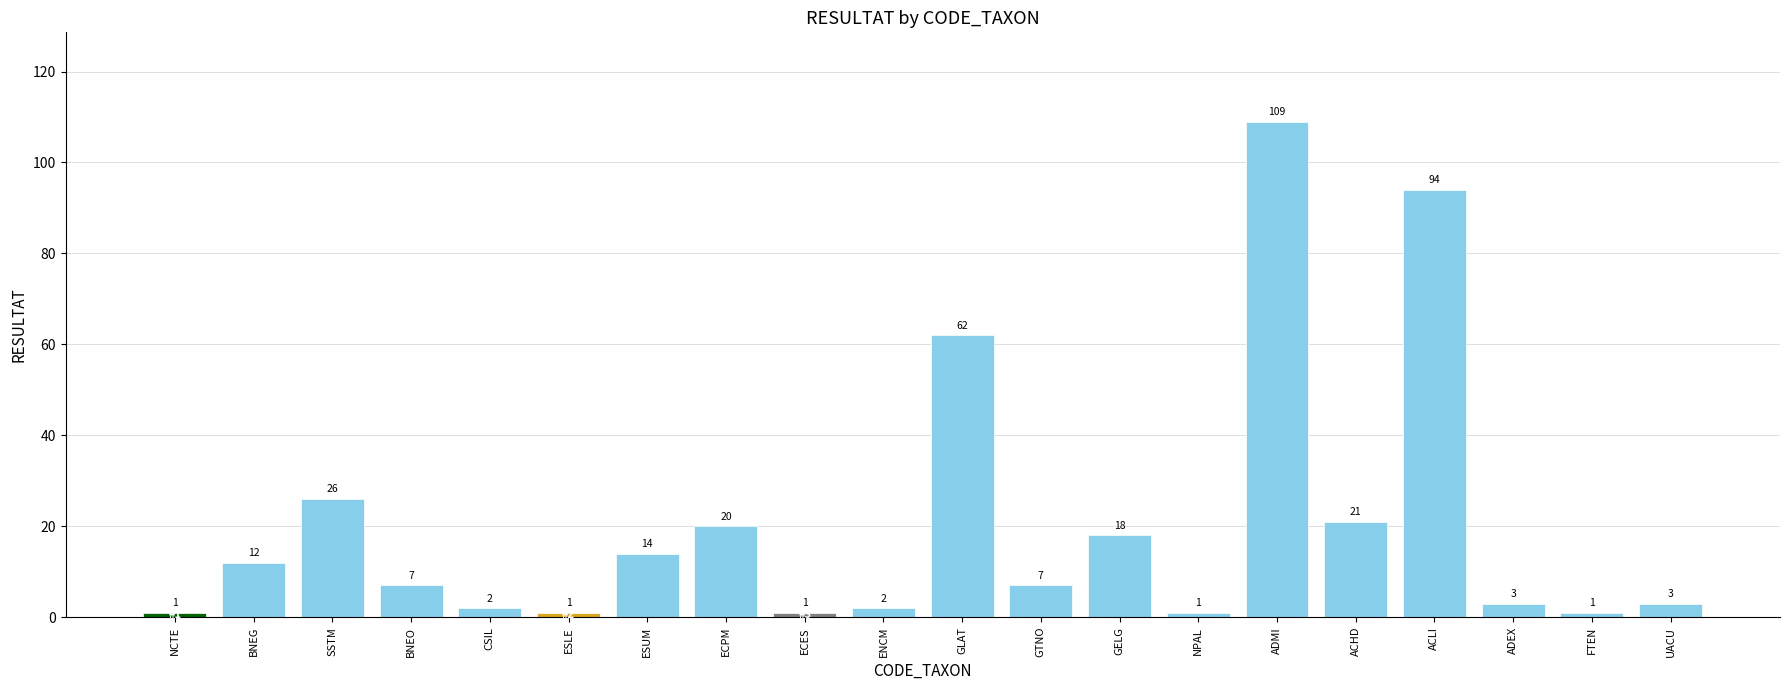

What value does the data have at UACU?

3